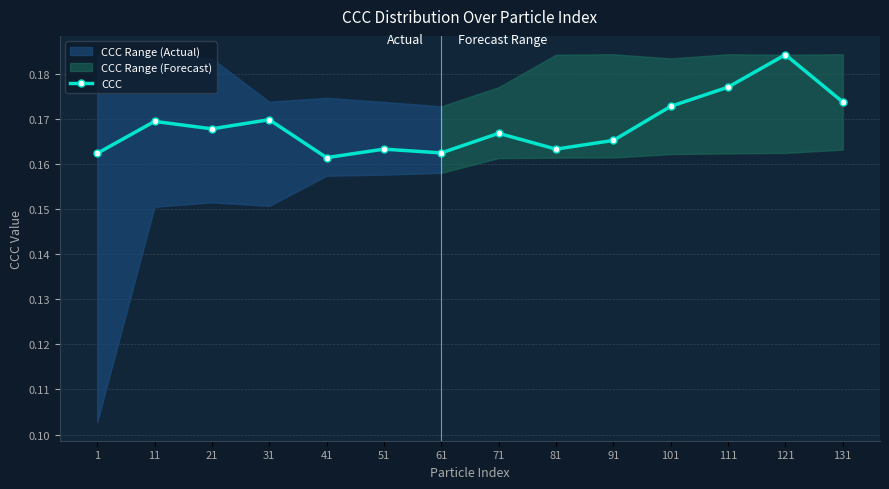

At which category does the chart reach its peak across all series?

121